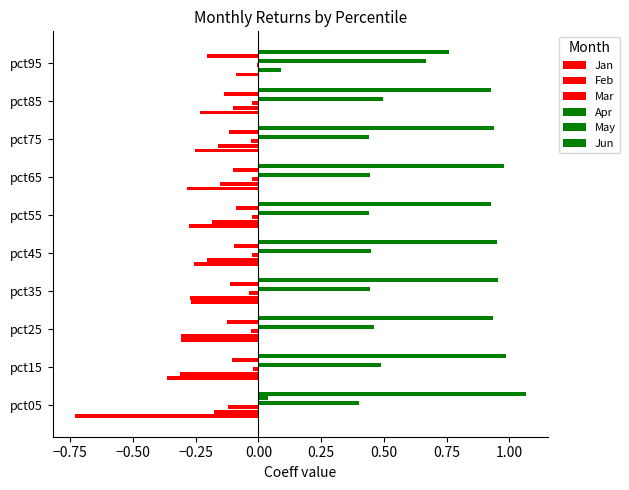

How many categories are shown in the chart?

10